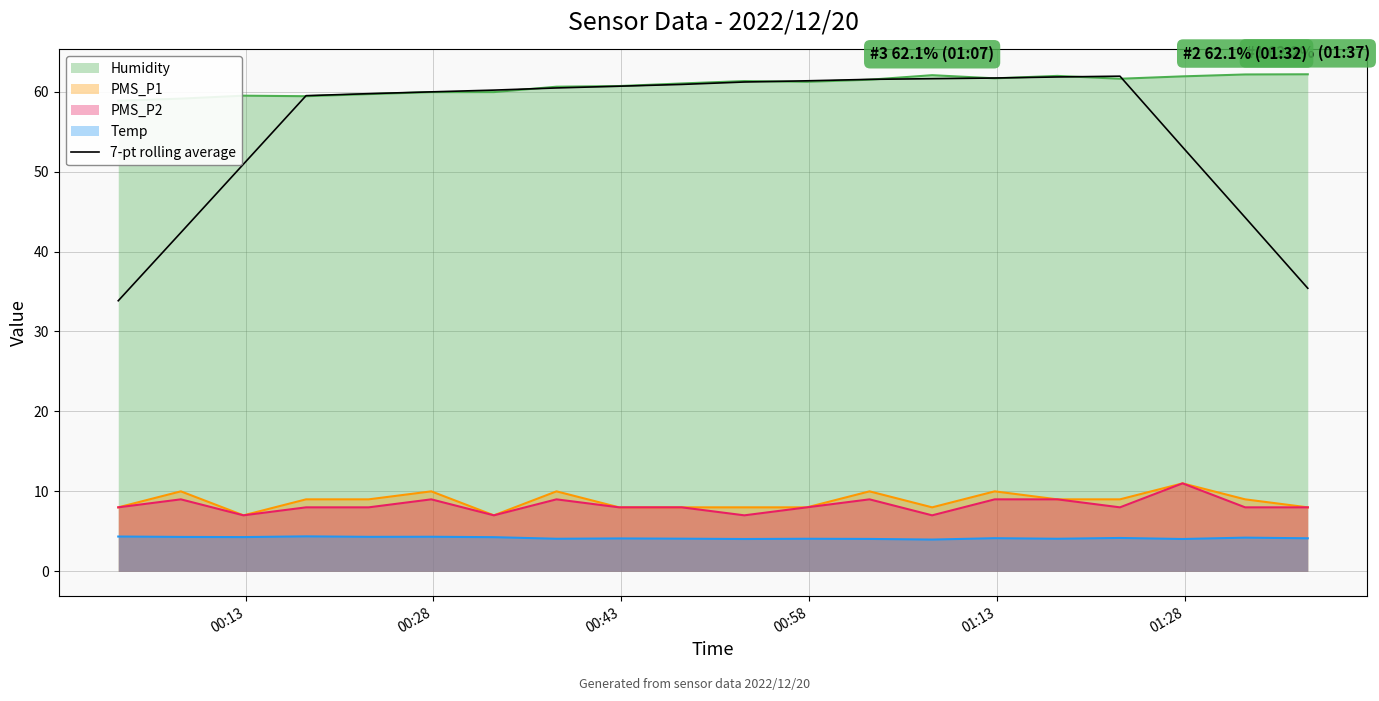

What is the difference between the maximum and minimum values?

28.1